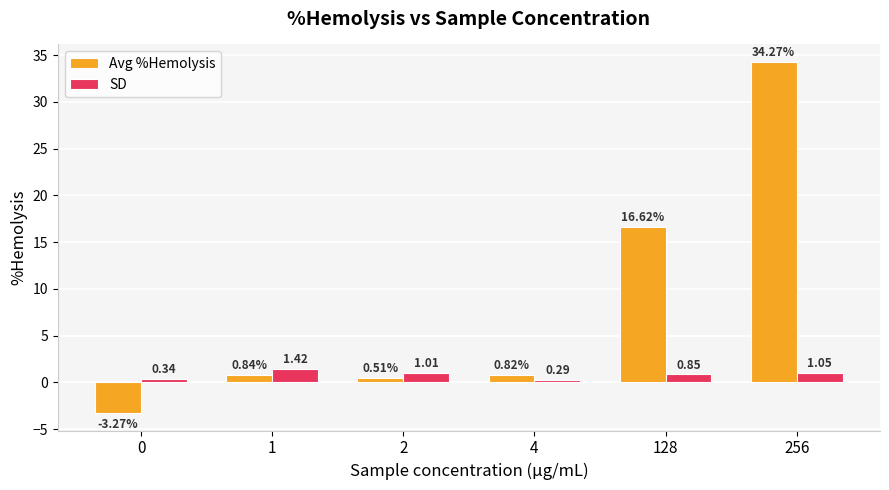

What are all the series names shown in the legend?

Avg %Hemolysis, SD